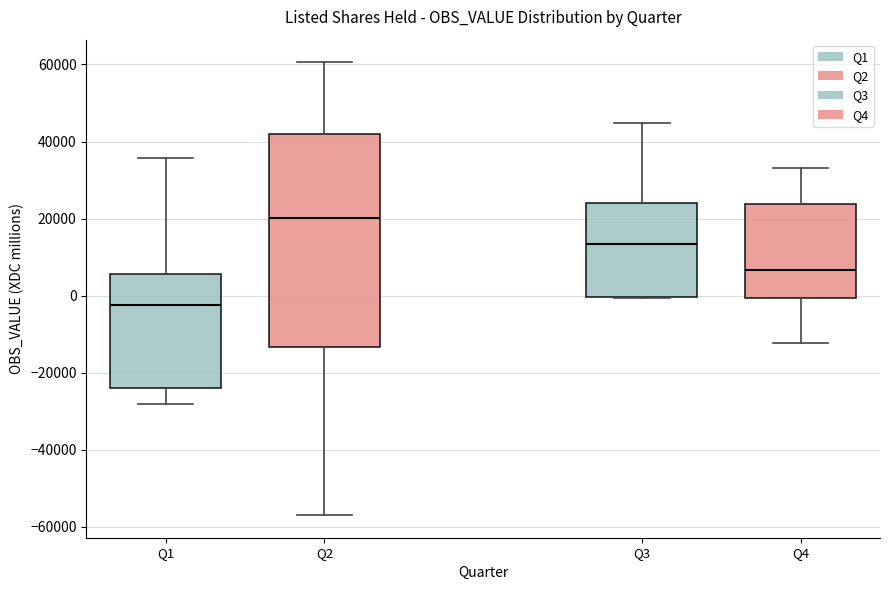

Where is the lower edge of the box for Q4 on the y-axis? The values are not printed on the chart, so give them approximately, as read against the axis.

0